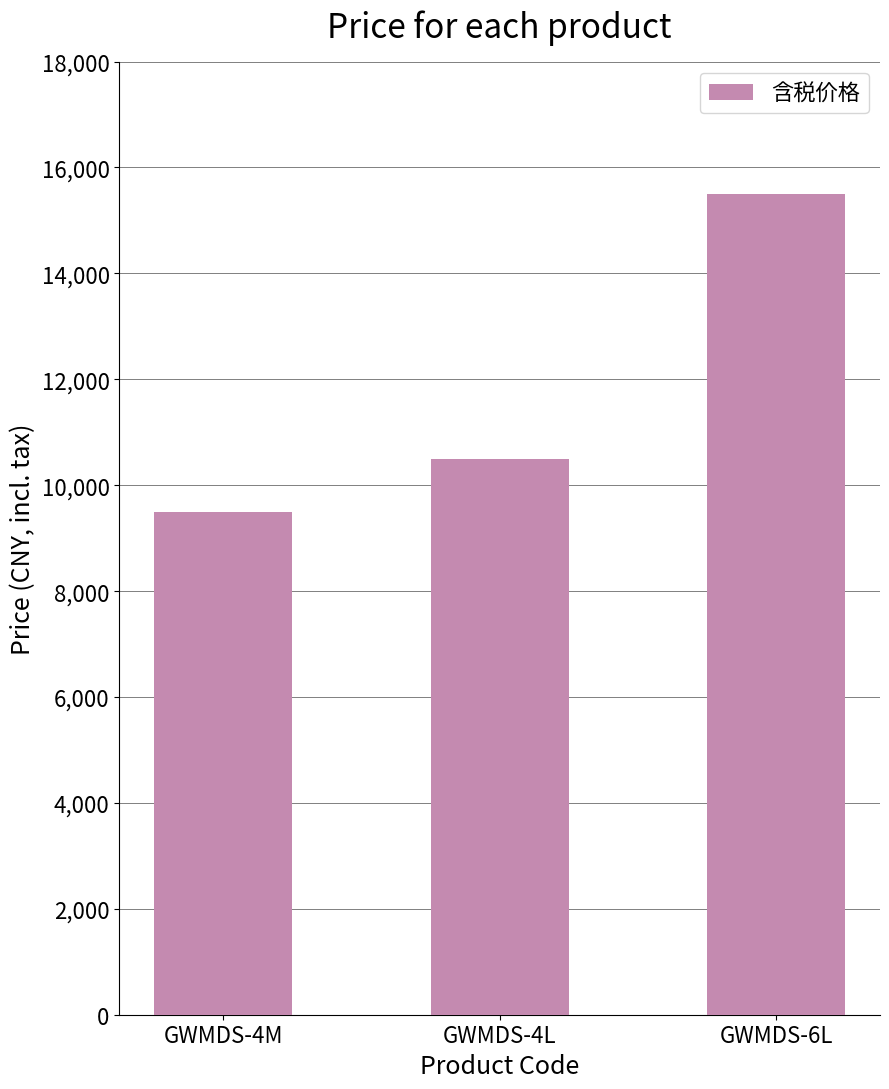

What position from the left is GWMDS-4M?

1